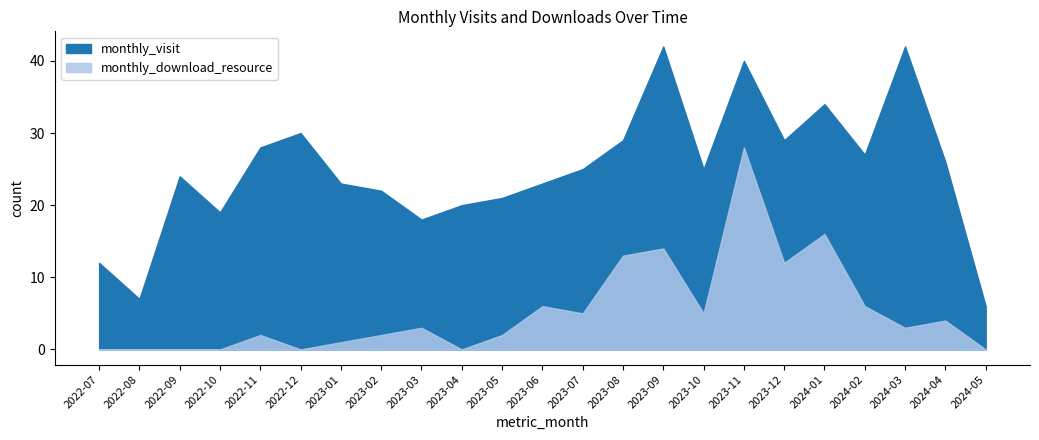

At which category is the sum across all series the highest?

2023-11